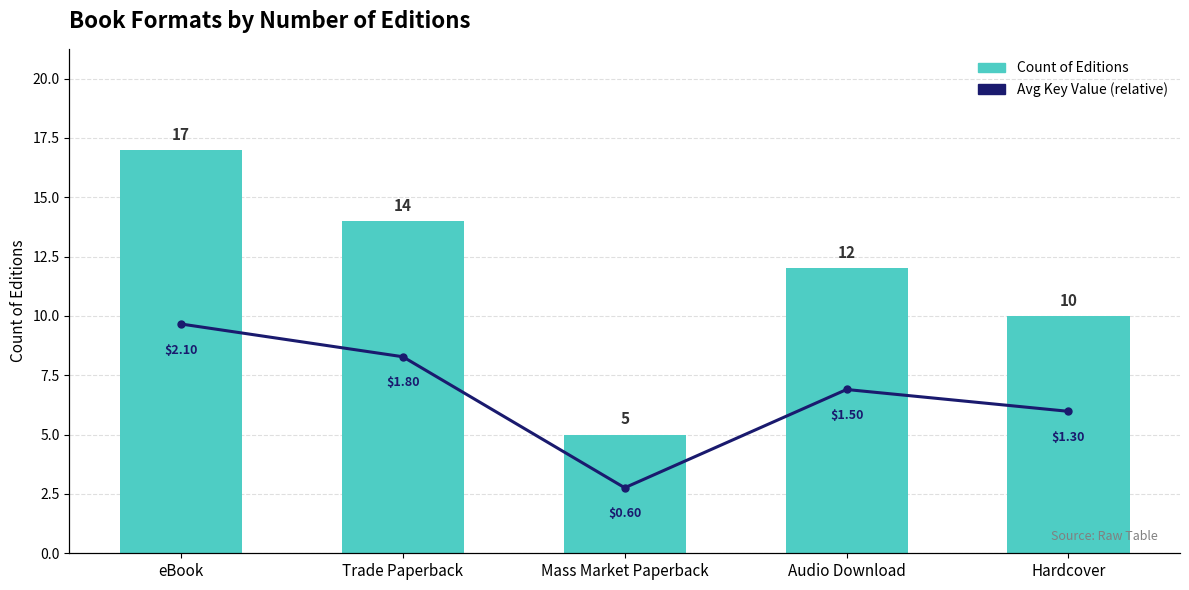

How many groups of bars are there?

5